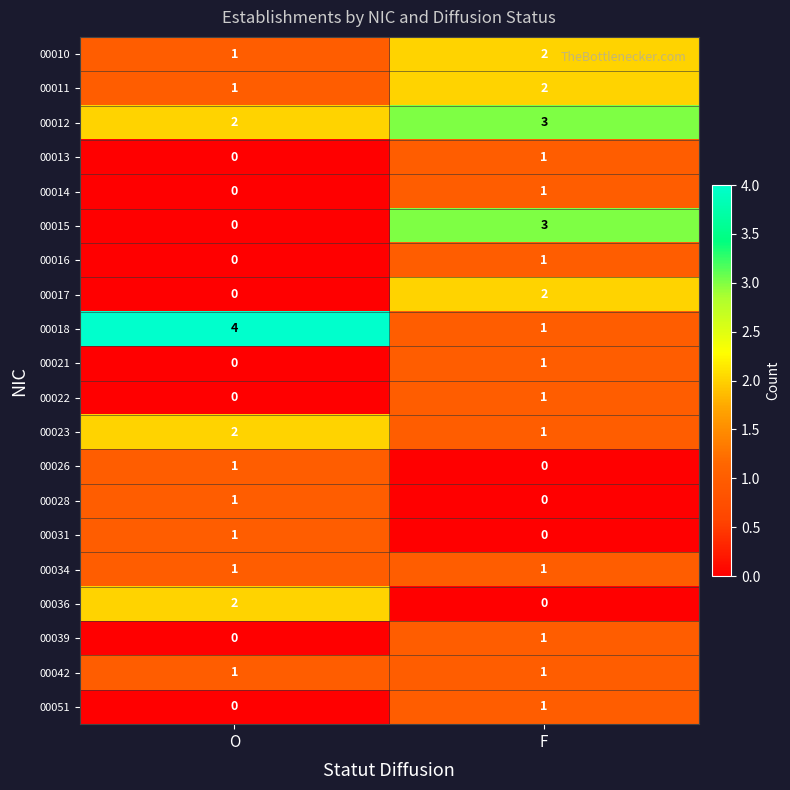

Rank the categories by 00036 value from lowest to highest.

F, O